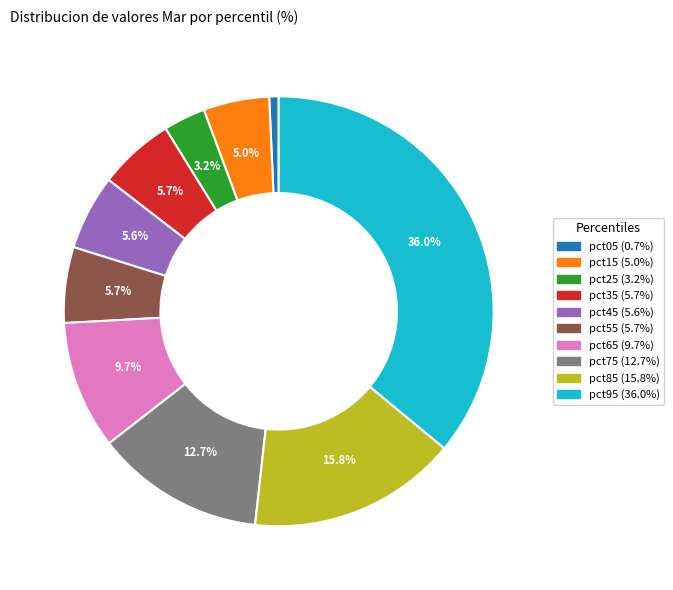

What is the smallest slice in the pie chart?

pct05